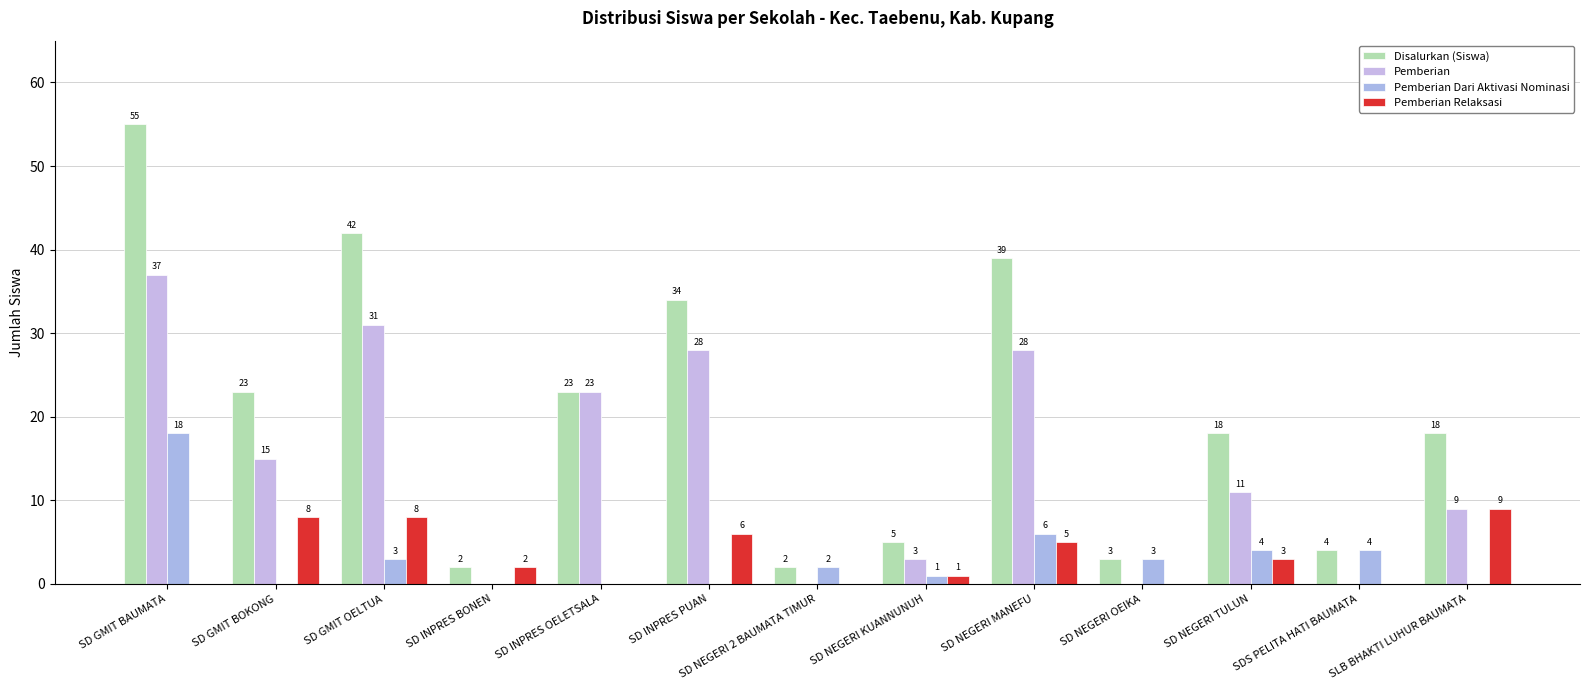

At which label is Disalurkan (Siswa) closest to 28?

SD GMIT BOKONG